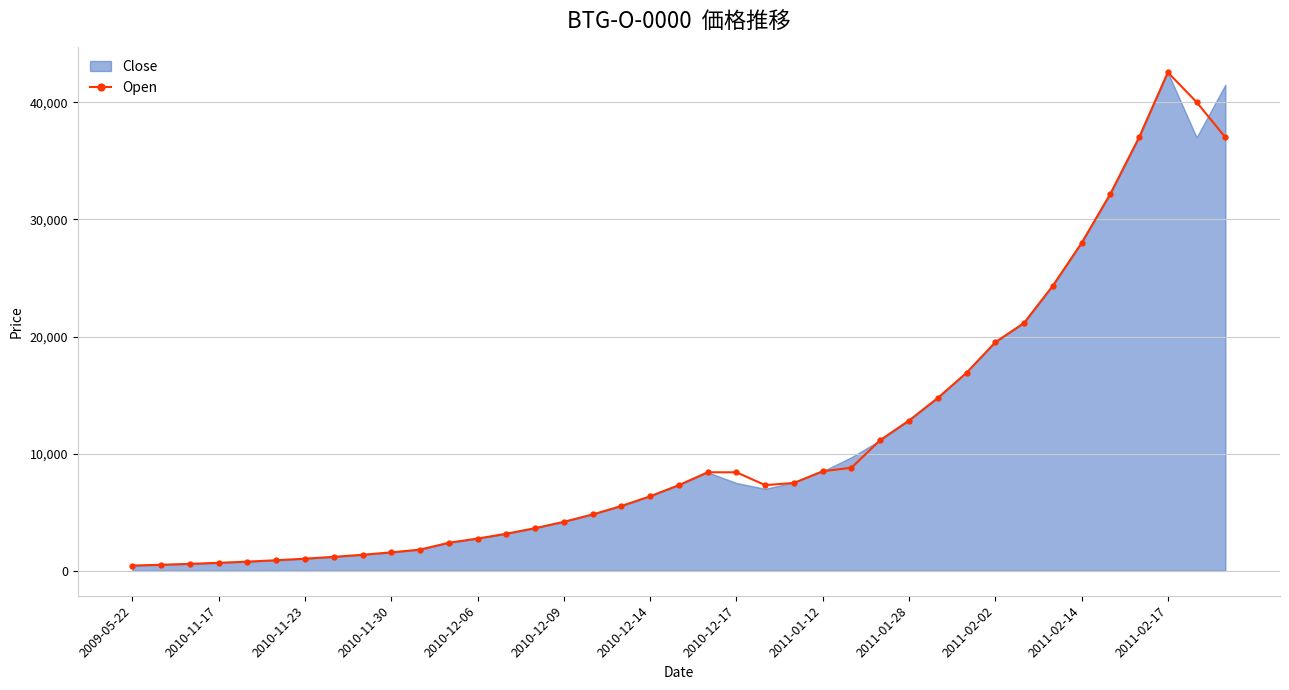

What is the sum of the values at 23 and 31?

28655